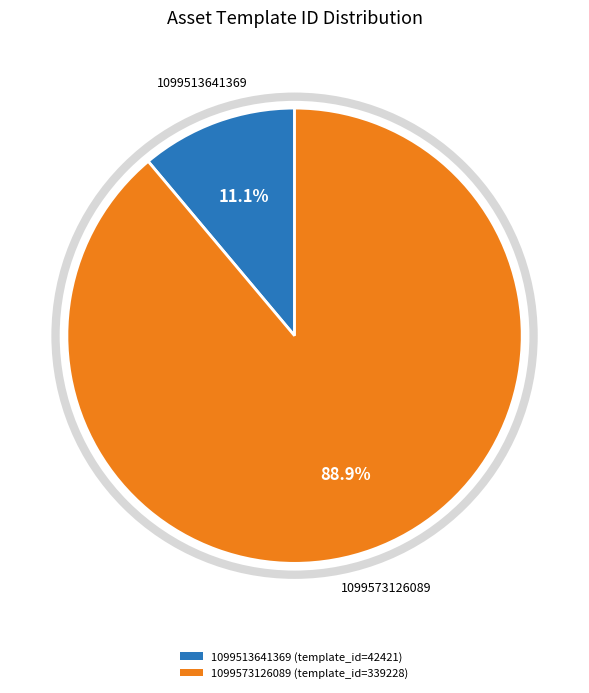

What is the largest slice in the pie chart?

1099573126089